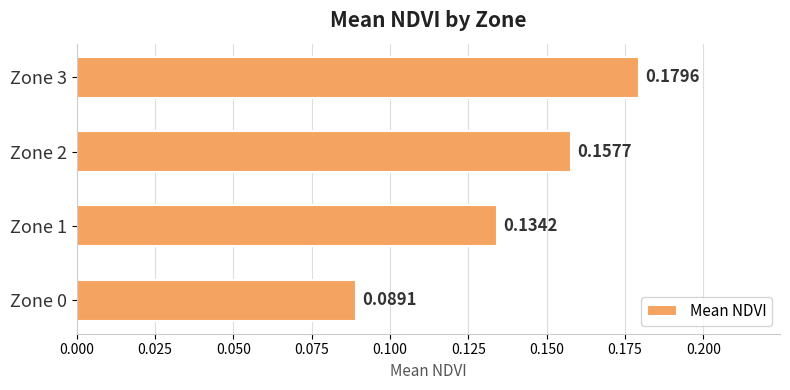

List the labels in order of value, smallest first.

Zone 0, Zone 1, Zone 2, Zone 3